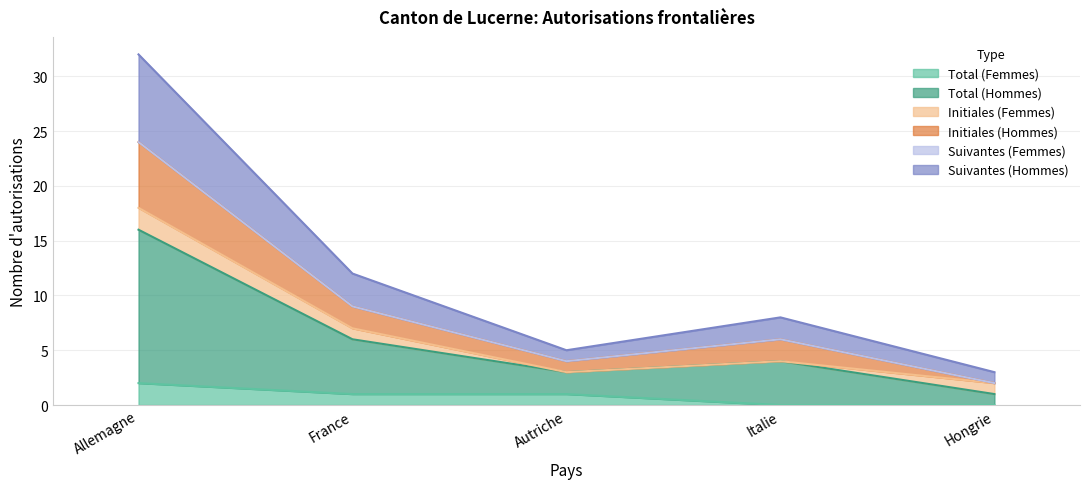

Is the value of Total (Hommes) at Italie greater than the value of Total (Femmes) at Hongrie?

Yes